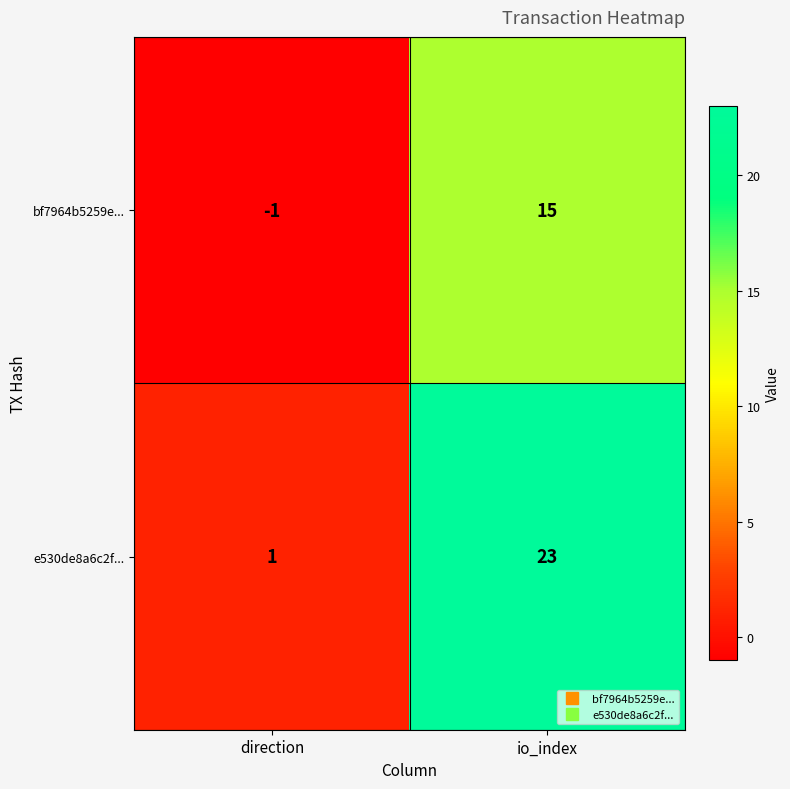

How many categories are shown in the chart?

2